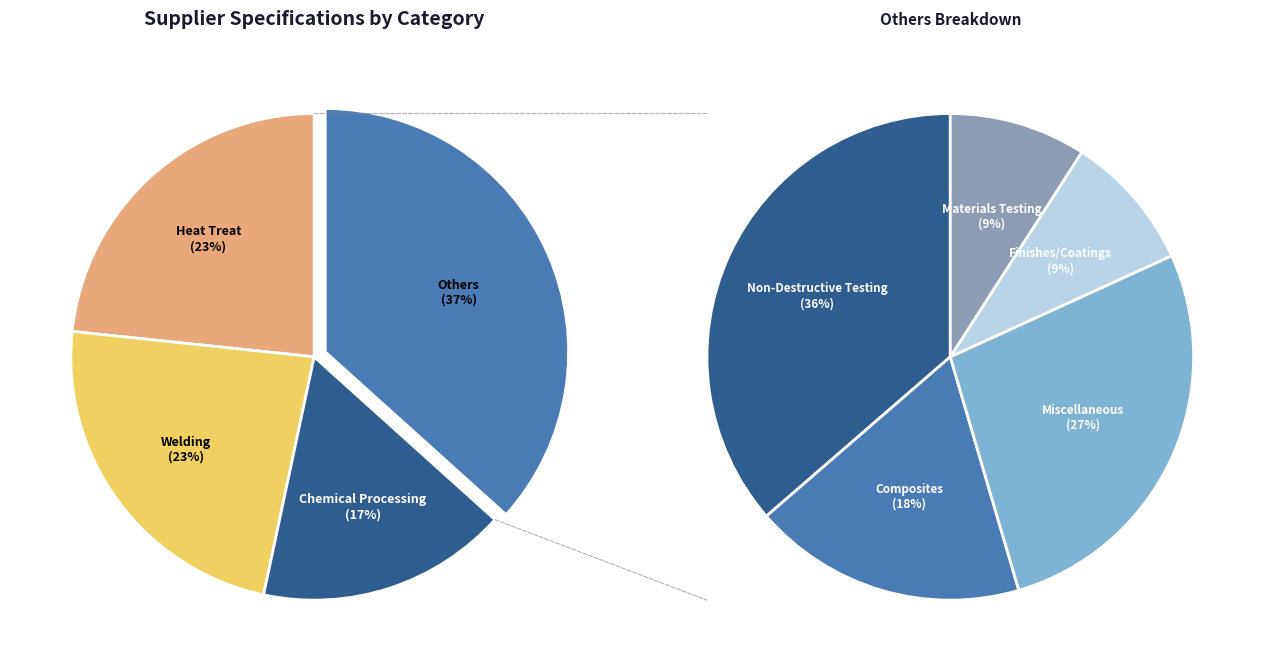

Do Heat Treat and Miscellaneous together represent more than half of the pie?

No